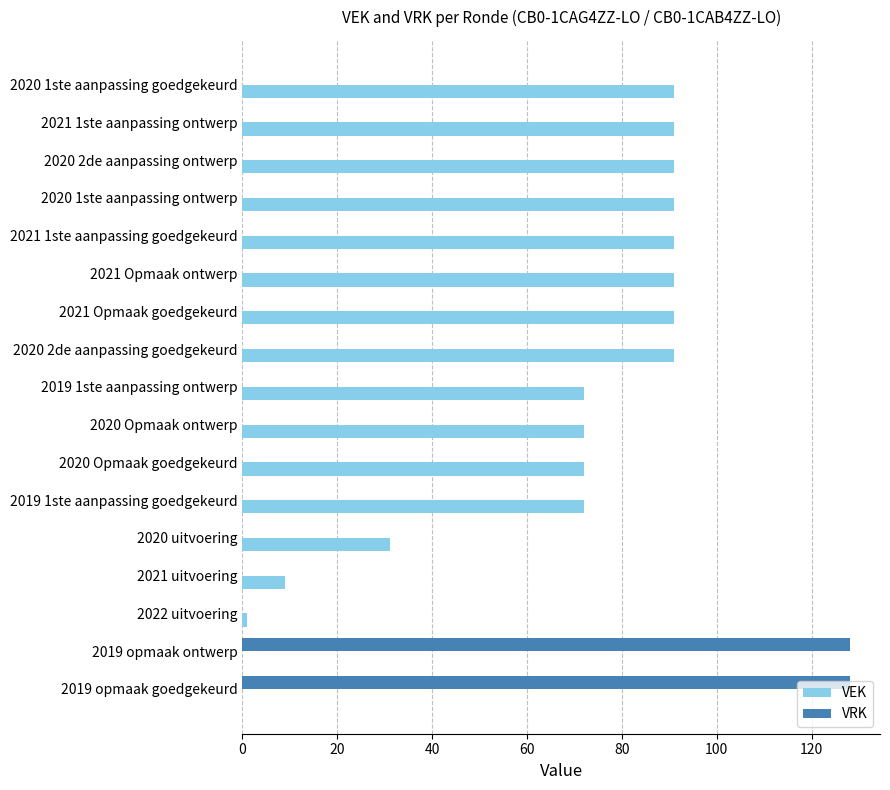

Which series has the largest total across all categories?

VEK